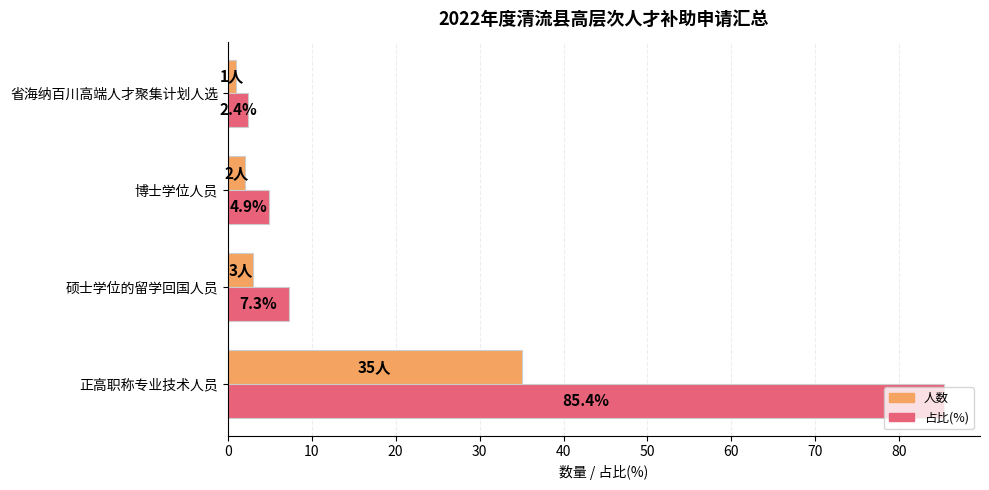

Rank the series by their maximum value, from highest to lowest.

占比(%), 人数